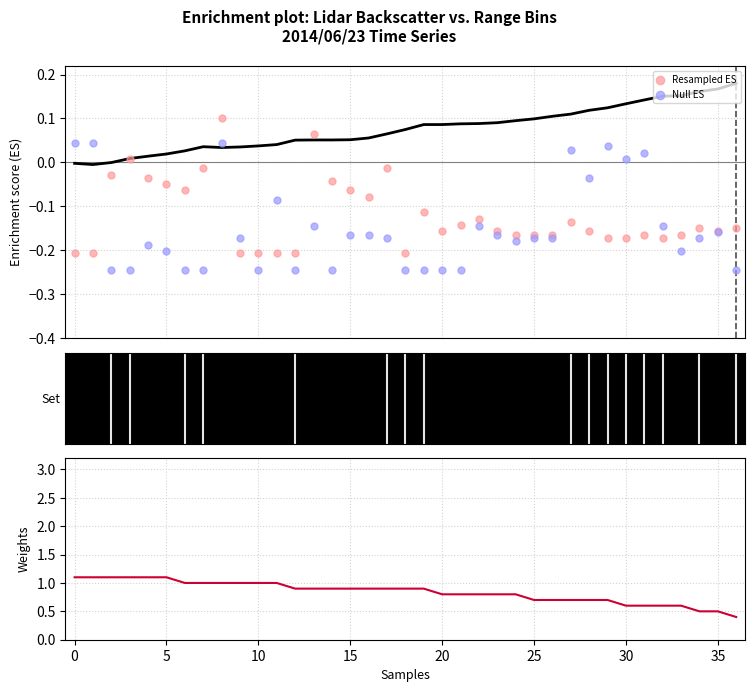

What is the total value across all series at 27?

-0.1